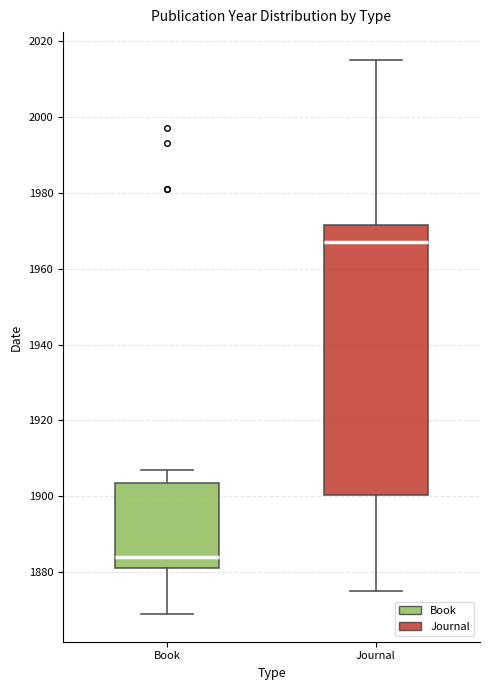

Reading left to right, read every box against the y-axis: the position of its median line, the range the box covers, and the ends of its whiskers. The values are not printed on the chart, so give them approximately, as read against the axis.

Book: median 1884, box 1882 to 1904, whiskers 1870 to 1908
Journal: median 1968, box 1900 to 1972, whiskers 1876 to 2016